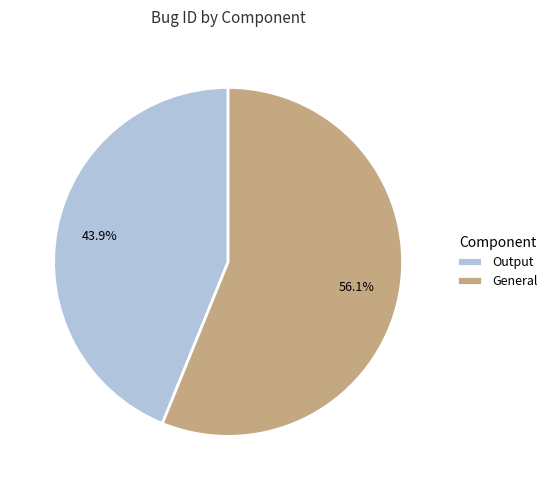

Is it true that General is 69% of the pie?

False